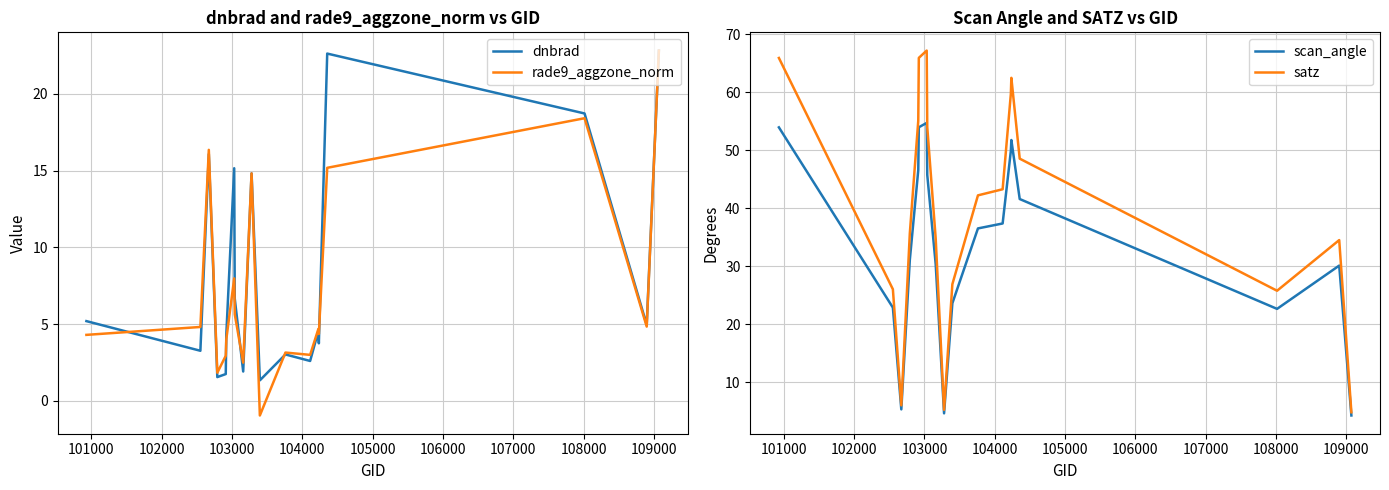

True or false: scan_angle has more than 0 points higher than both neighbors.

True